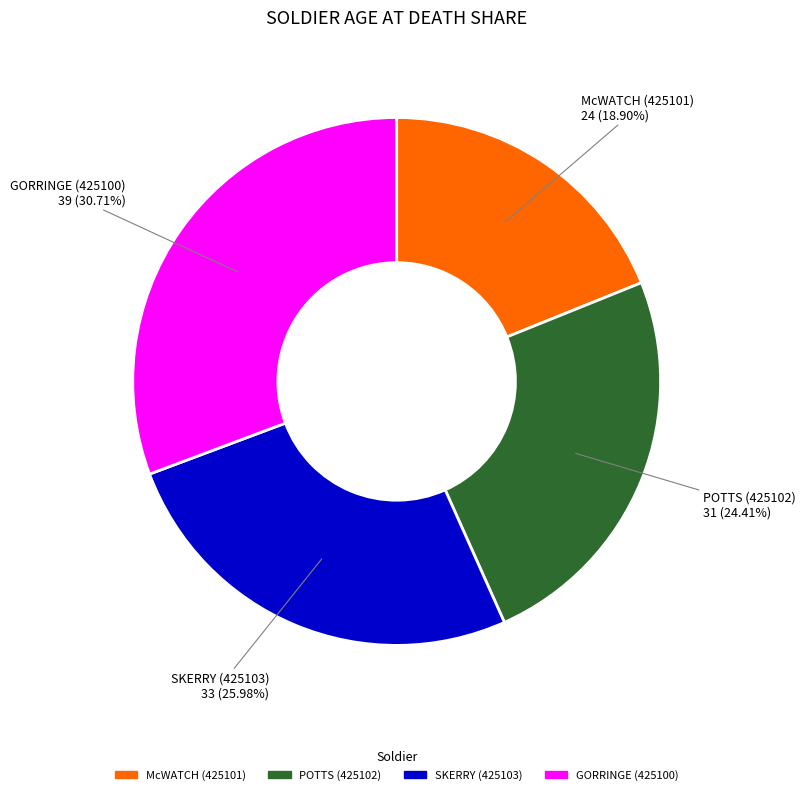

Combined, what portion of the pie is GORRINGE (425100) and McWATCH (425101)?

49.6%